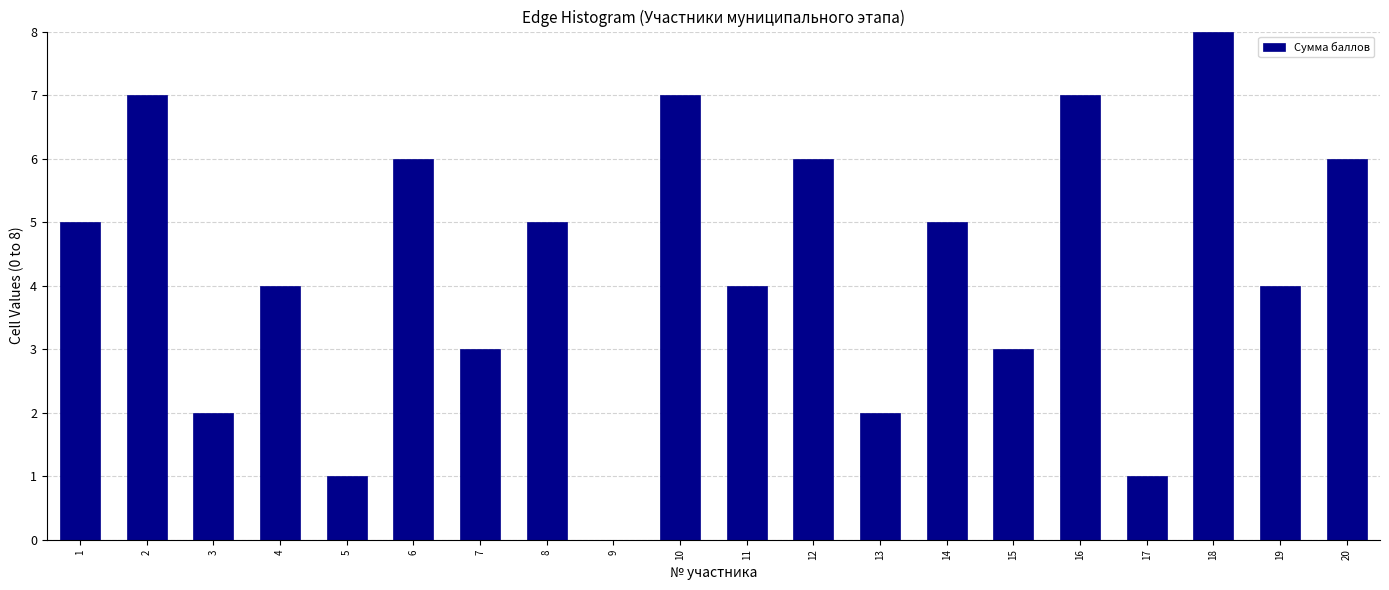

Reading left to right, list all the values displayed in this chart.

1=5	2=7	3=2	4=4	5=1	6=6	7=3	8=5	9=0	10=7	11=4	12=6	13=2	14=5	15=3	16=7	17=1	18=8	19=4	20=6